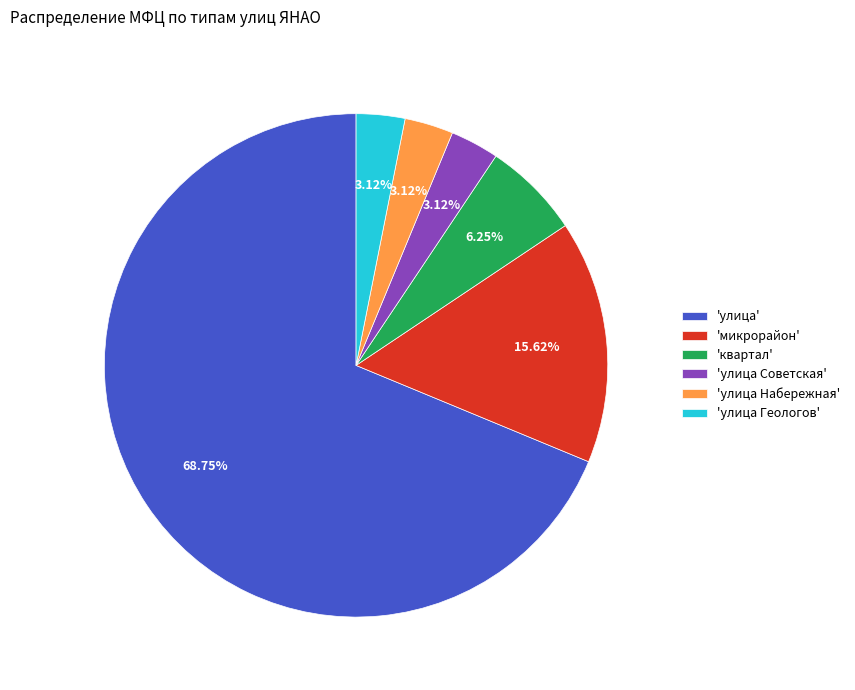

How many slices are in this pie chart?

6